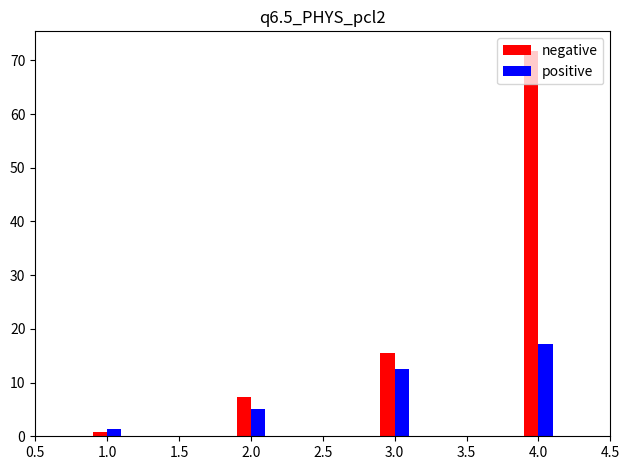

Which series has the largest range (max minus min)?

negative